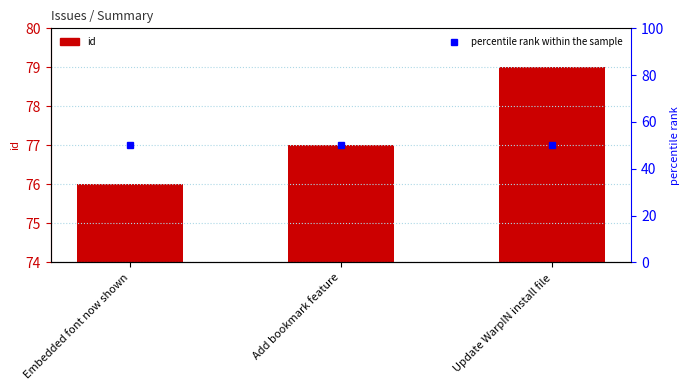

Reading left to right, extract all data points from this chart.

id: 76	77	79
percentile rank within the sample: 50	50	50